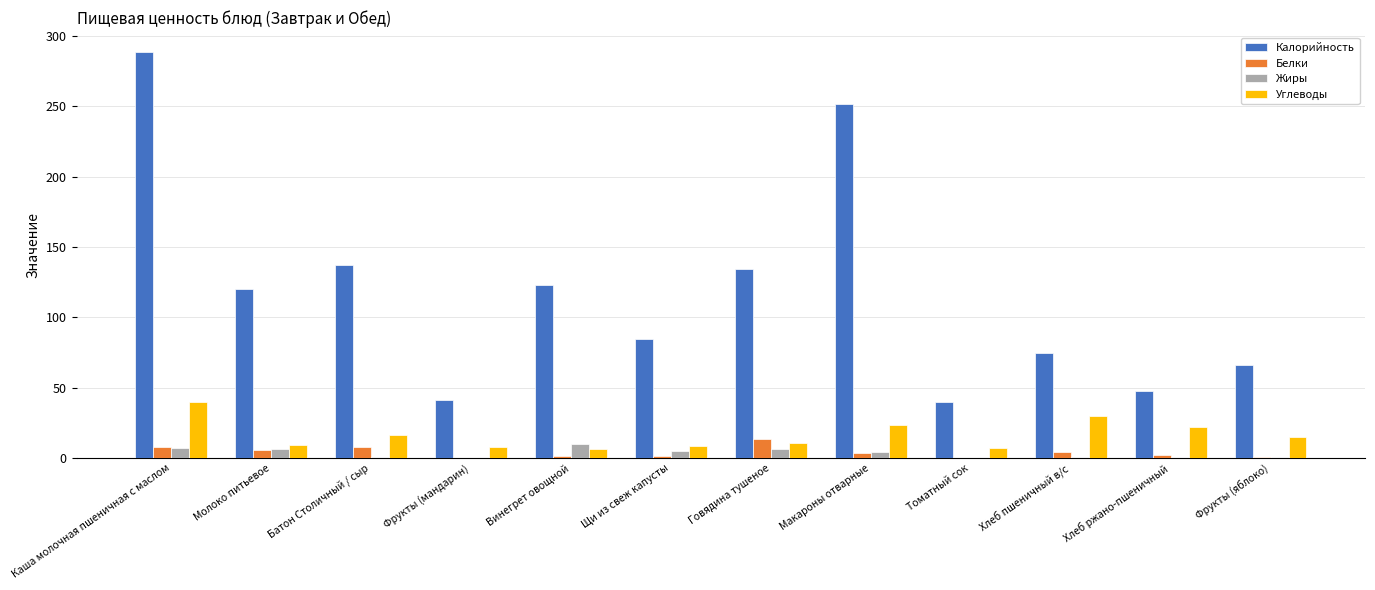

How many groups of bars are there?

12